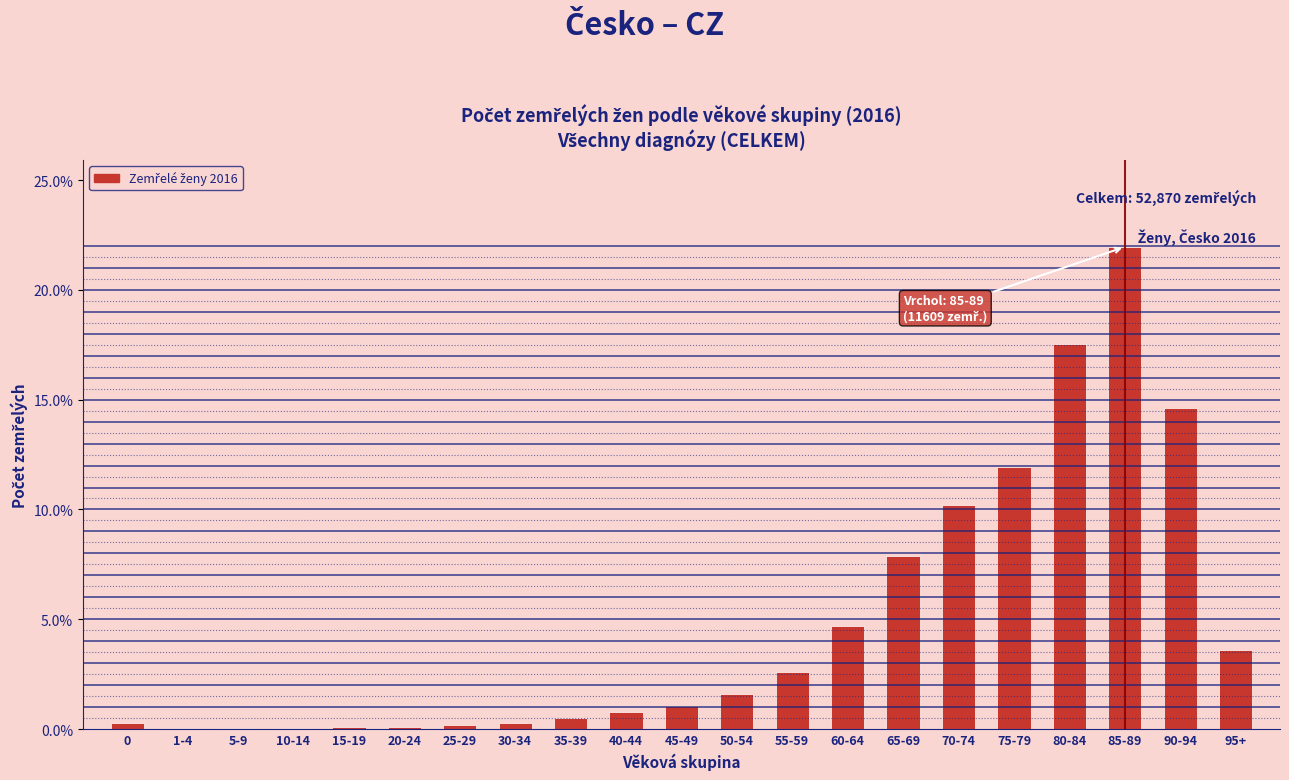

What is the approximate value at 95+?

3.6